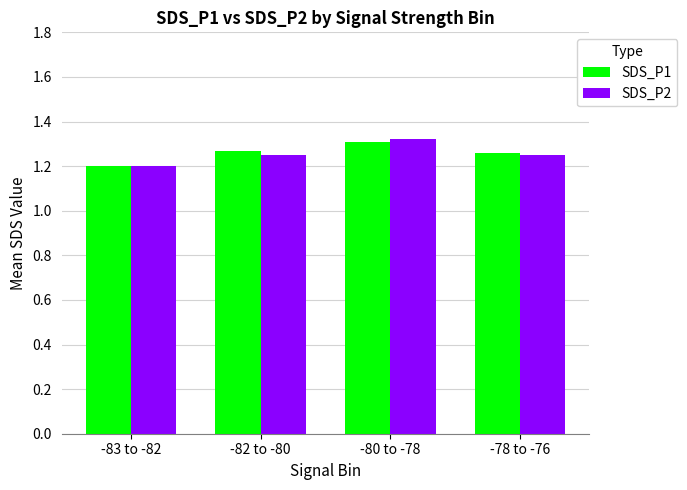

What is the sum of all SDS_P2 values?

5.0